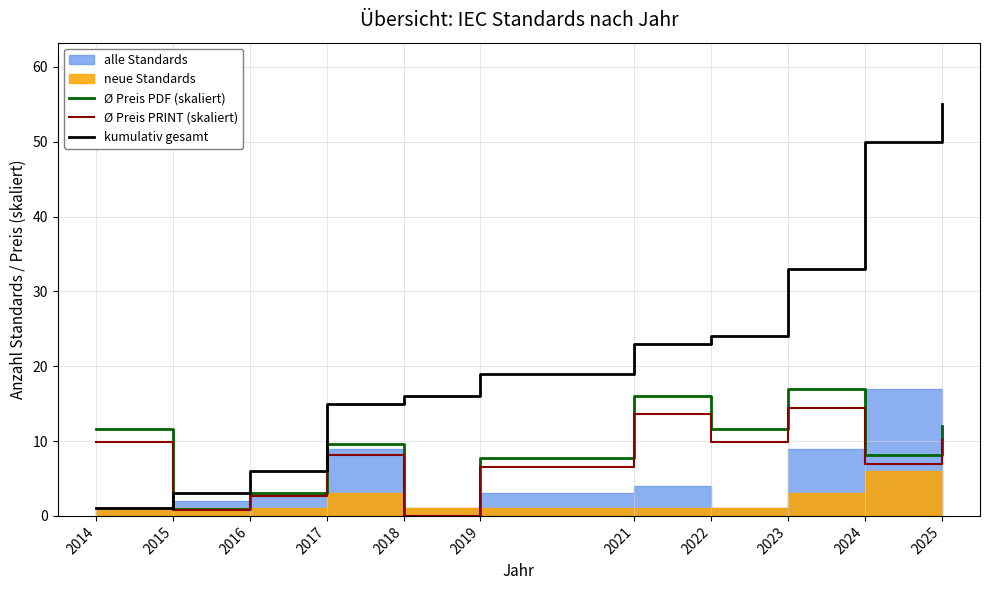

How many data points in kumulativ gesamt are less than 19?

5